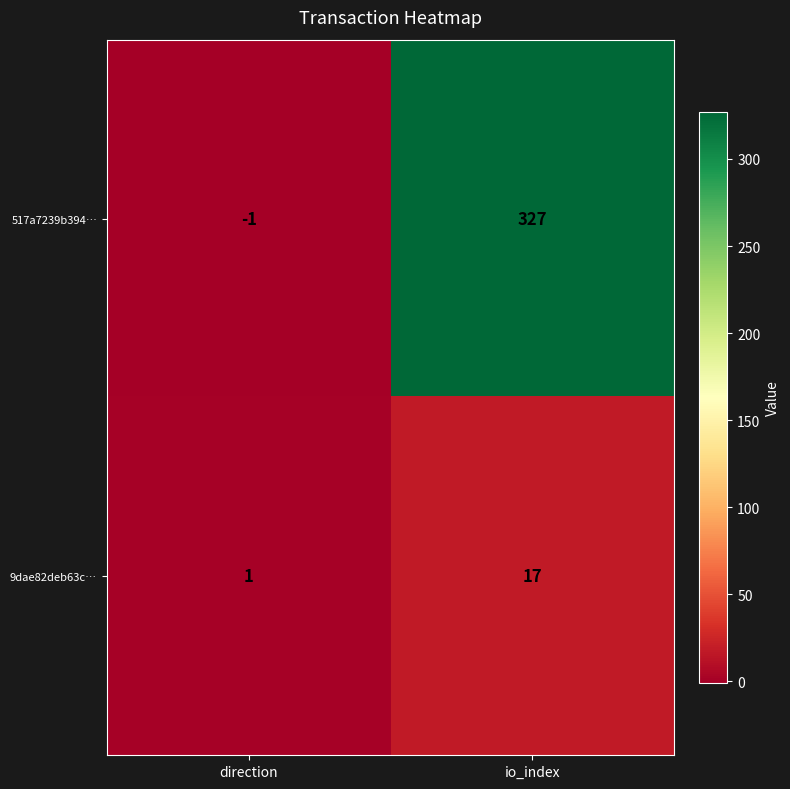

Between direction and io_index, which series saw the biggest shift?

517a7239b394…